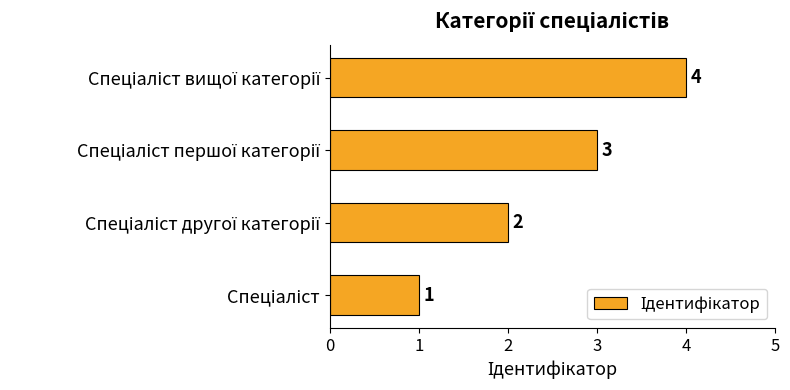

What is the difference between the maximum and minimum values?

3